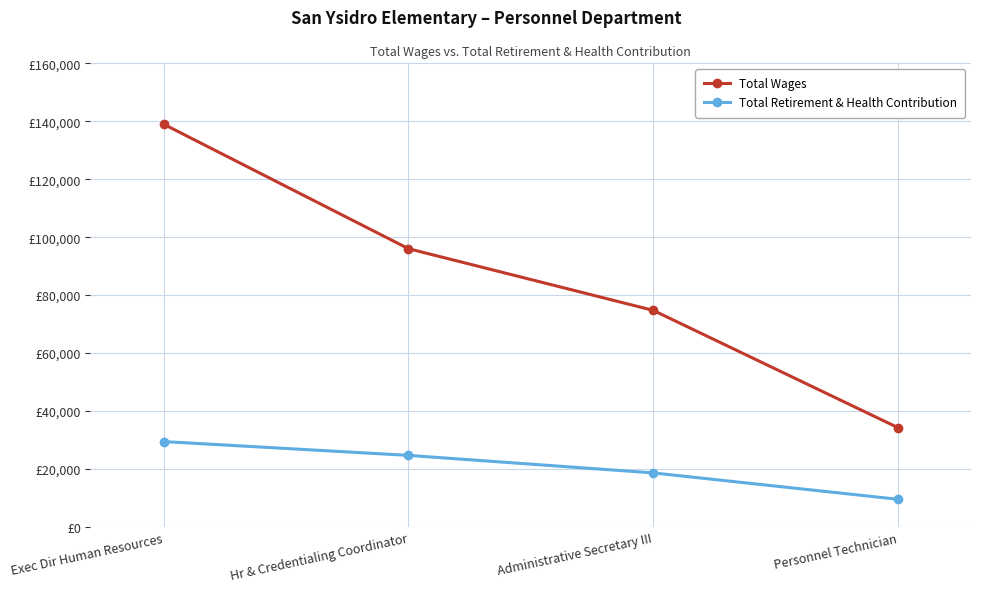

What are all the series names shown in the legend?

Total Wages, Total Retirement & Health Contribution